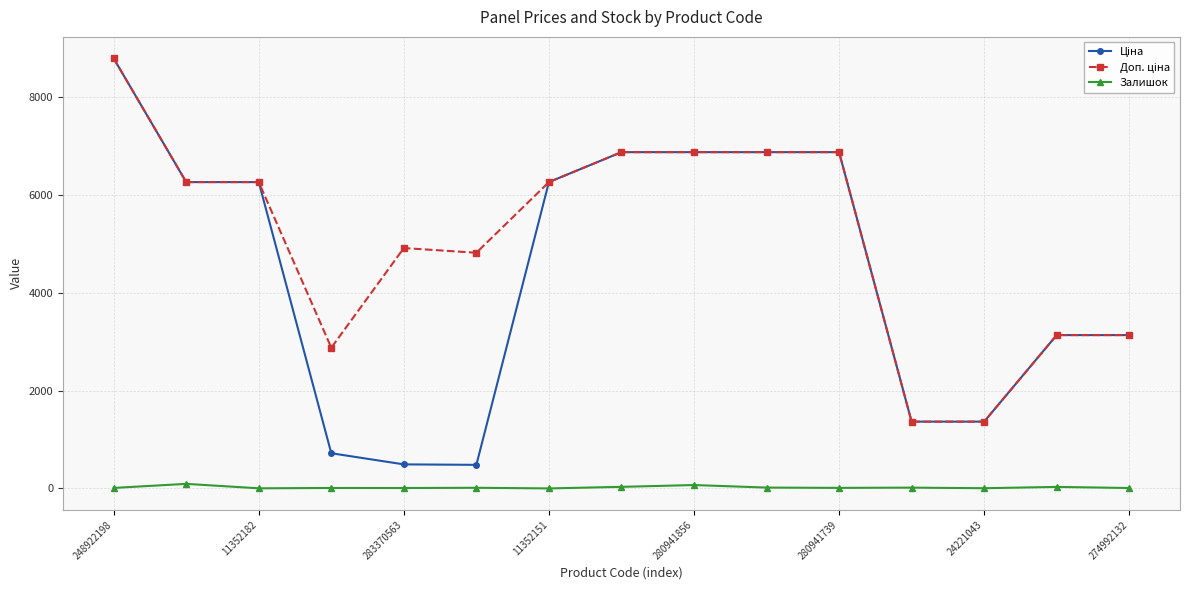

True or false: Залишок has more than 0 interior local peaks.

True